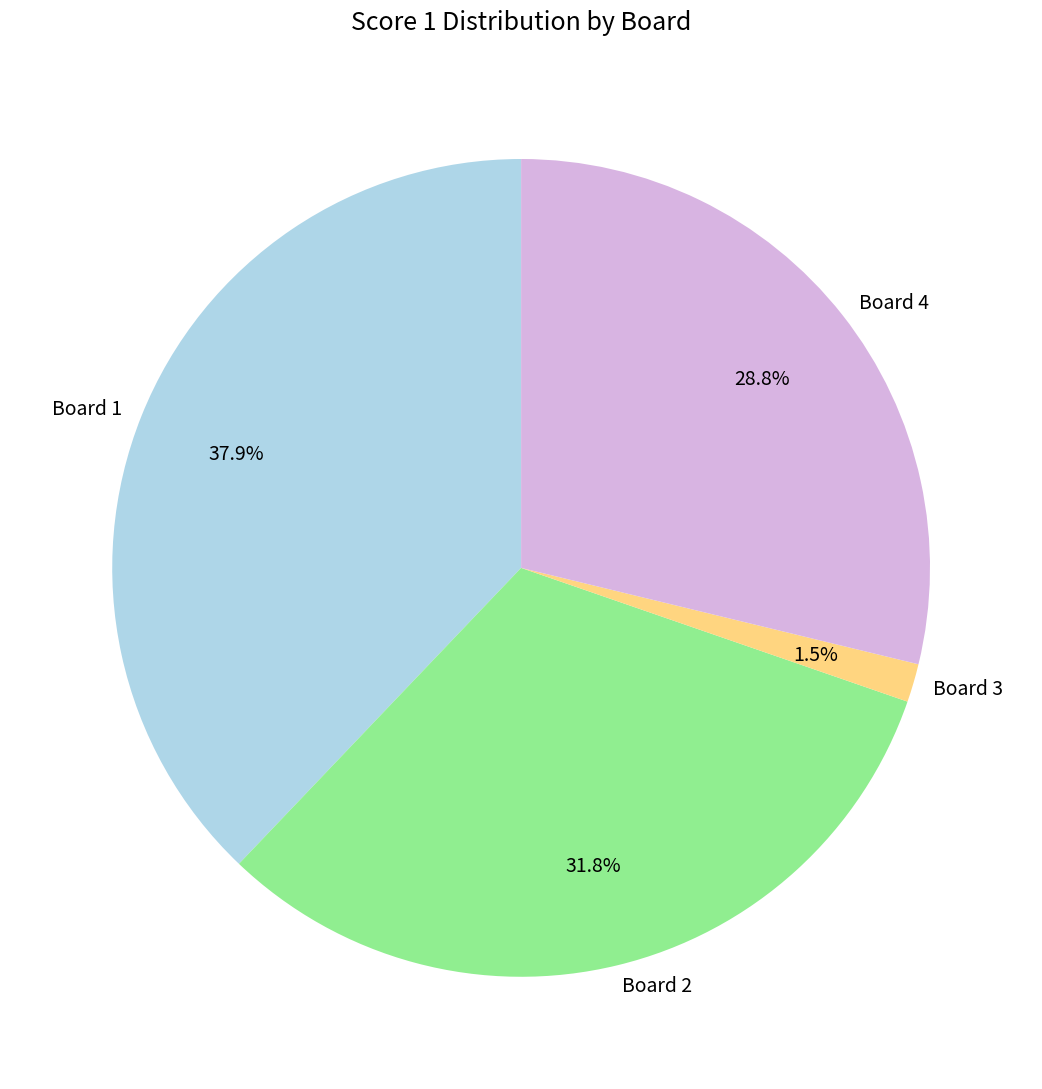

Does Board 4 represent more than half of the total?

No